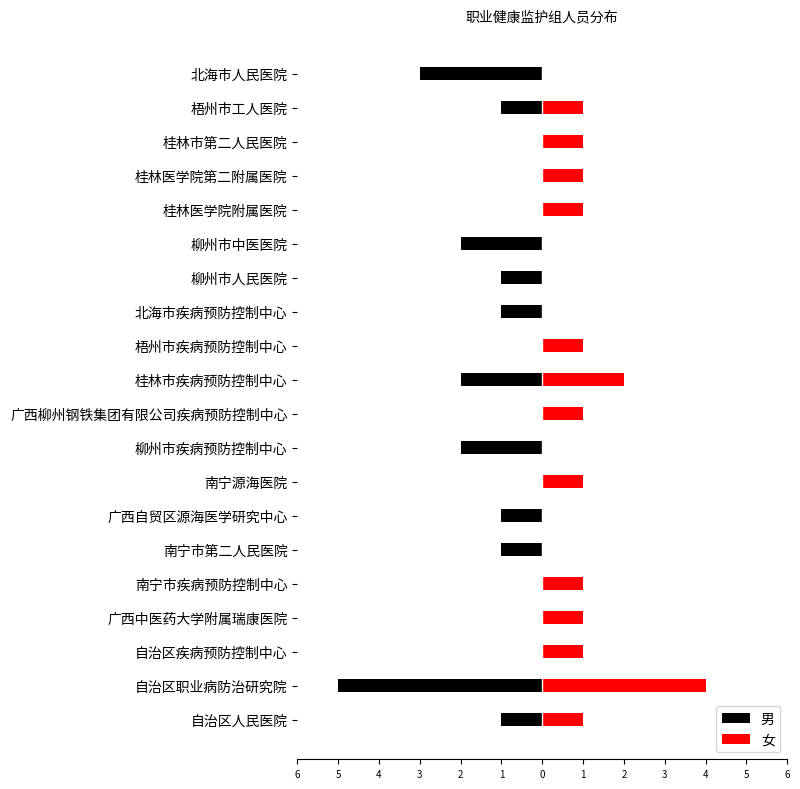

What is the minimum value shown in the chart?

-5